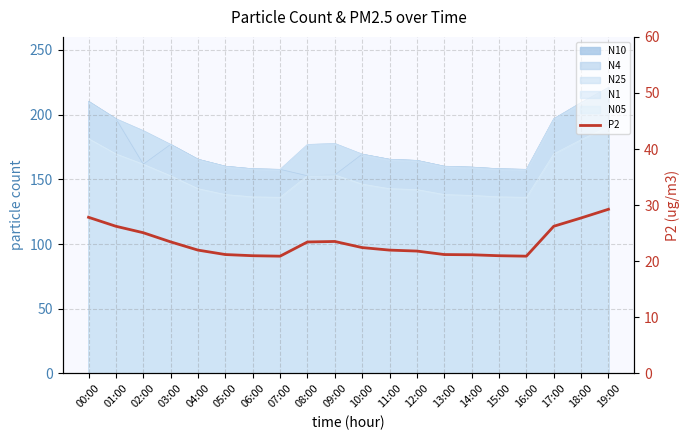

How many values are below 22?

10